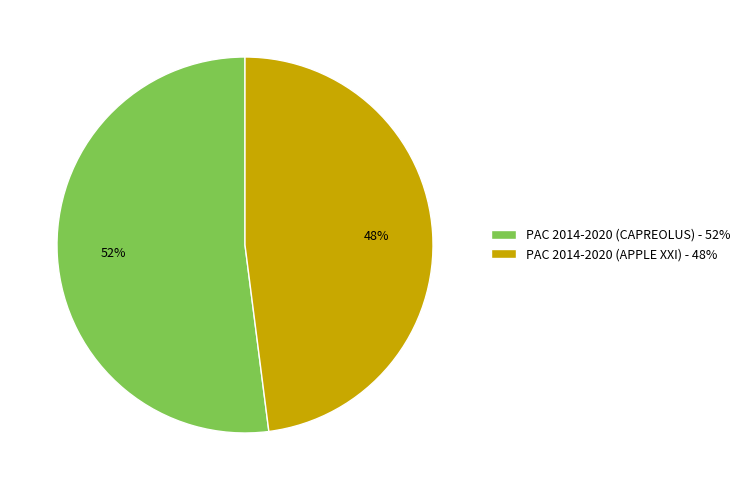

To the nearest percent, what is the average slice percentage?

50%